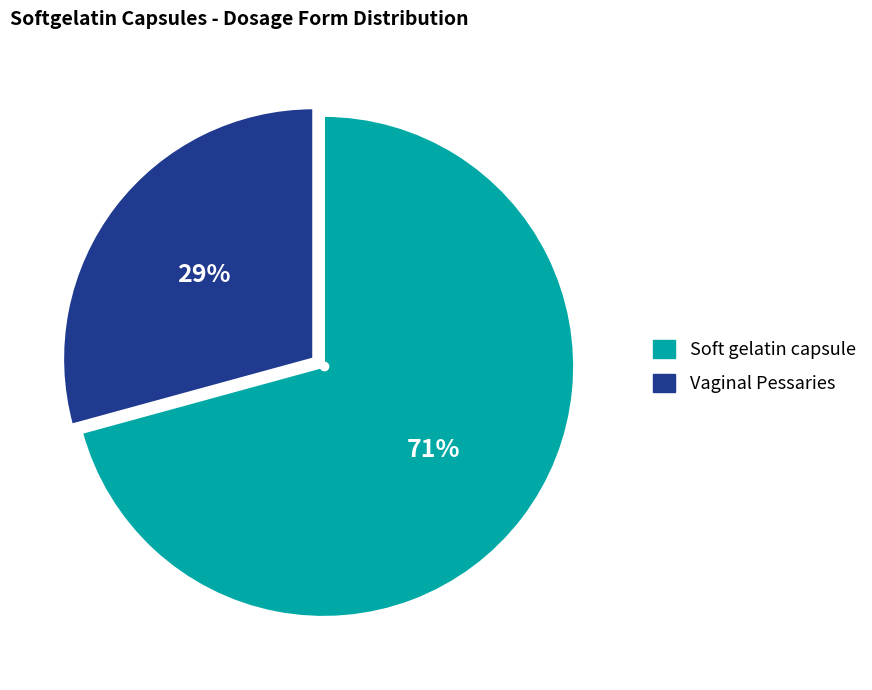

Which category has the smallest portion of the pie?

Vaginal Pessaries